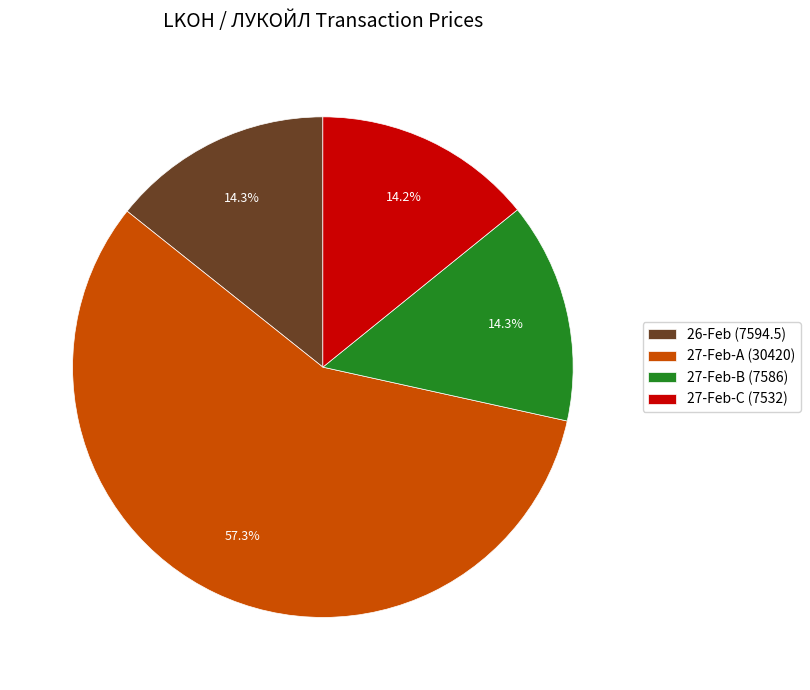

Which slice is the largest?

27-Feb-A (30420)